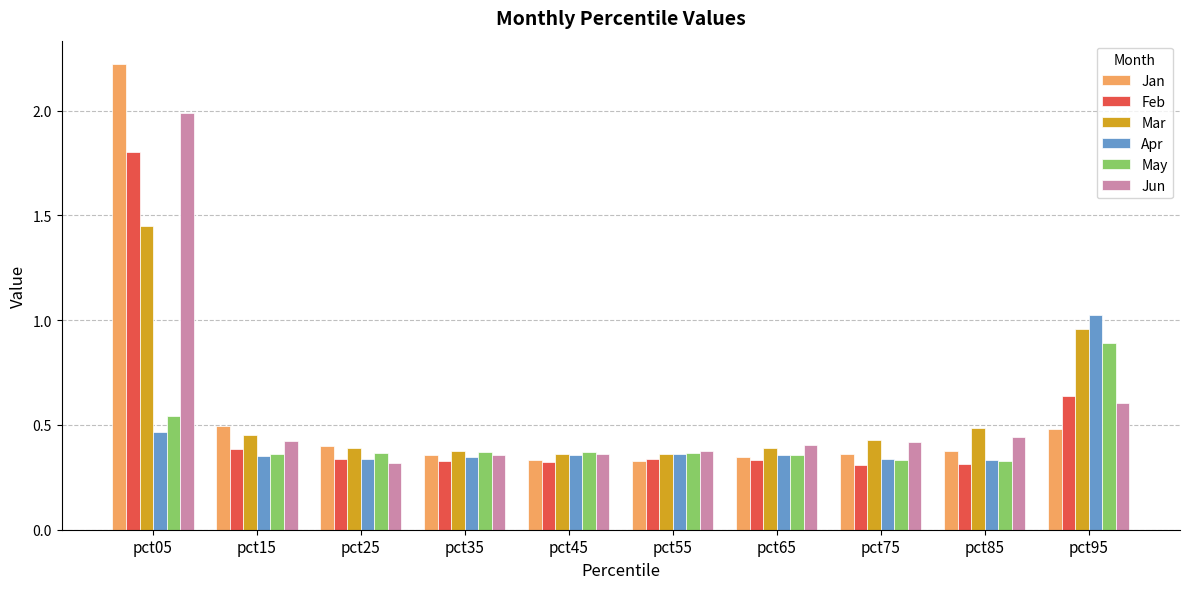

What is the total value across all series at pct35?

2.1